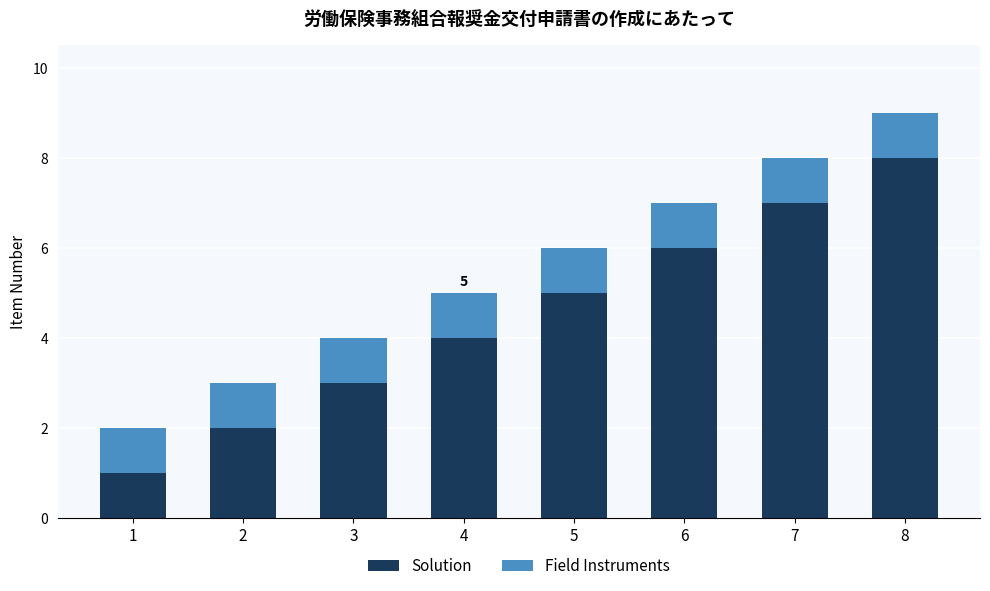

How many bars are there in total?

8